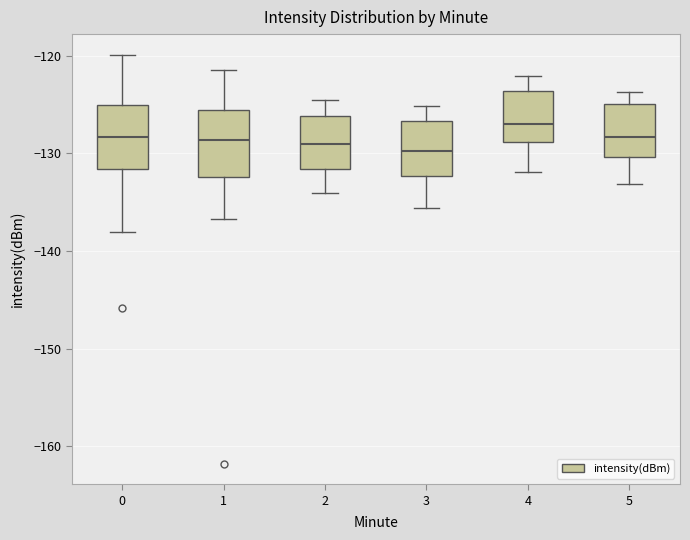

Where does the lower whisker of the box at x = 4 end on the y-axis? The values are not printed on the chart, so give them approximately, as read against the axis.

-132